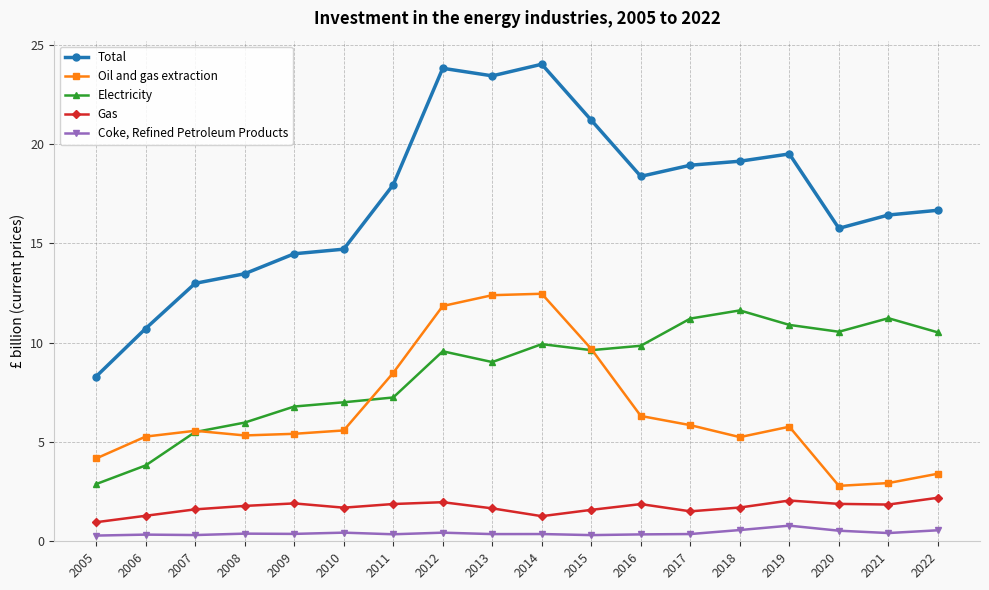

What is the value of the Gas point at the 8th from the left?

2.0